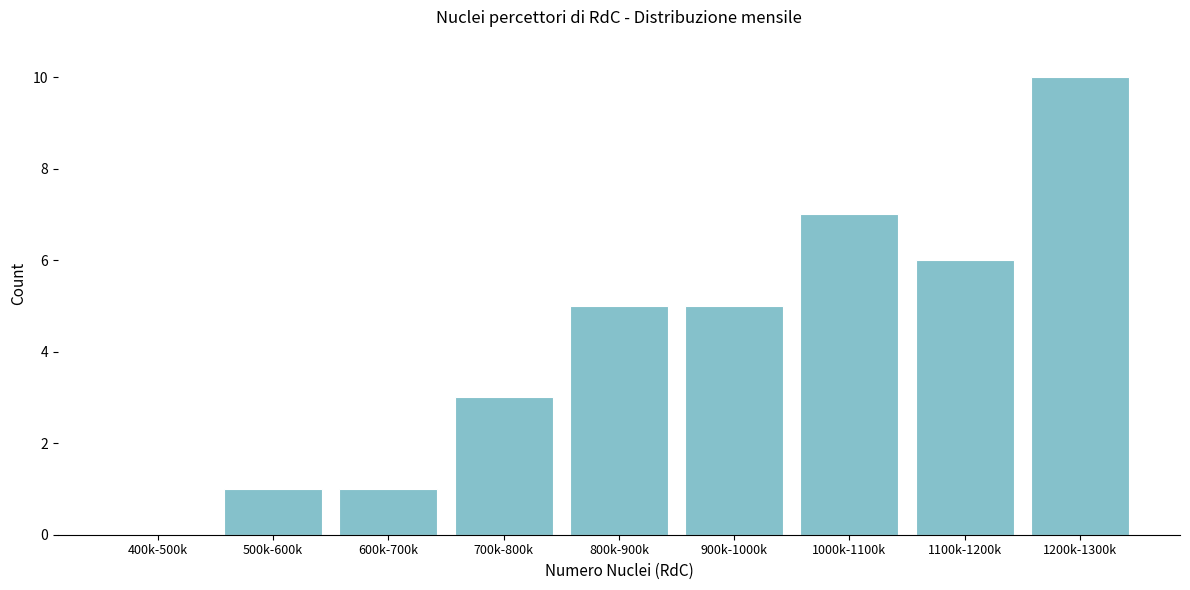

Reading left to right, what are all the values shown in this chart?

400k-500k=0	500k-600k=1	600k-700k=1	700k-800k=3	800k-900k=5	900k-1000k=5	1000k-1100k=7	1100k-1200k=6	1200k-1300k=10